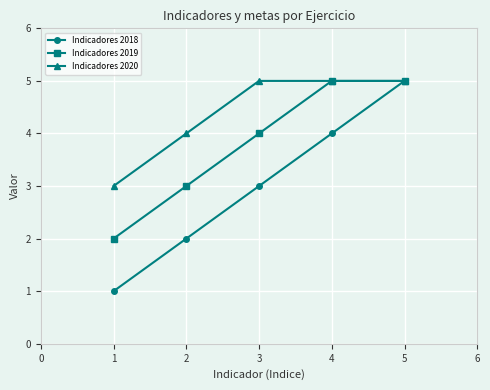

Rank the series at 3 from lowest to highest value.

Indicadores 2018, Indicadores 2019, Indicadores 2020